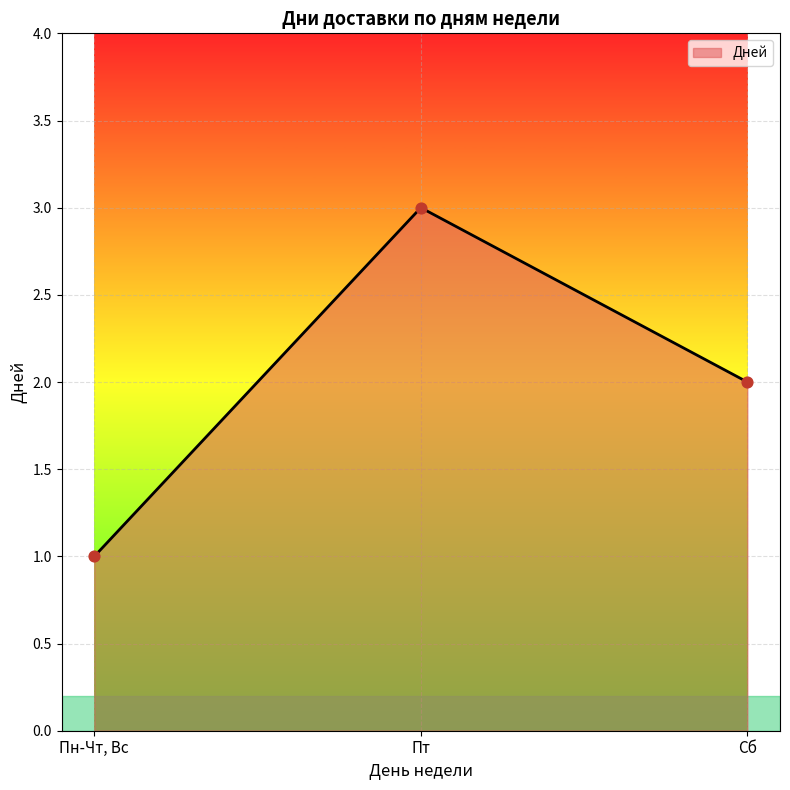

What is the change in value from Пн-Чт, Вс to Пт?

+2